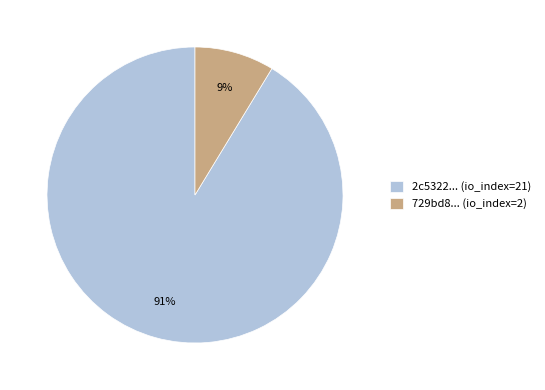

What percentage is the 2c5322... (io_index=21) slice, to the nearest percent?

91%